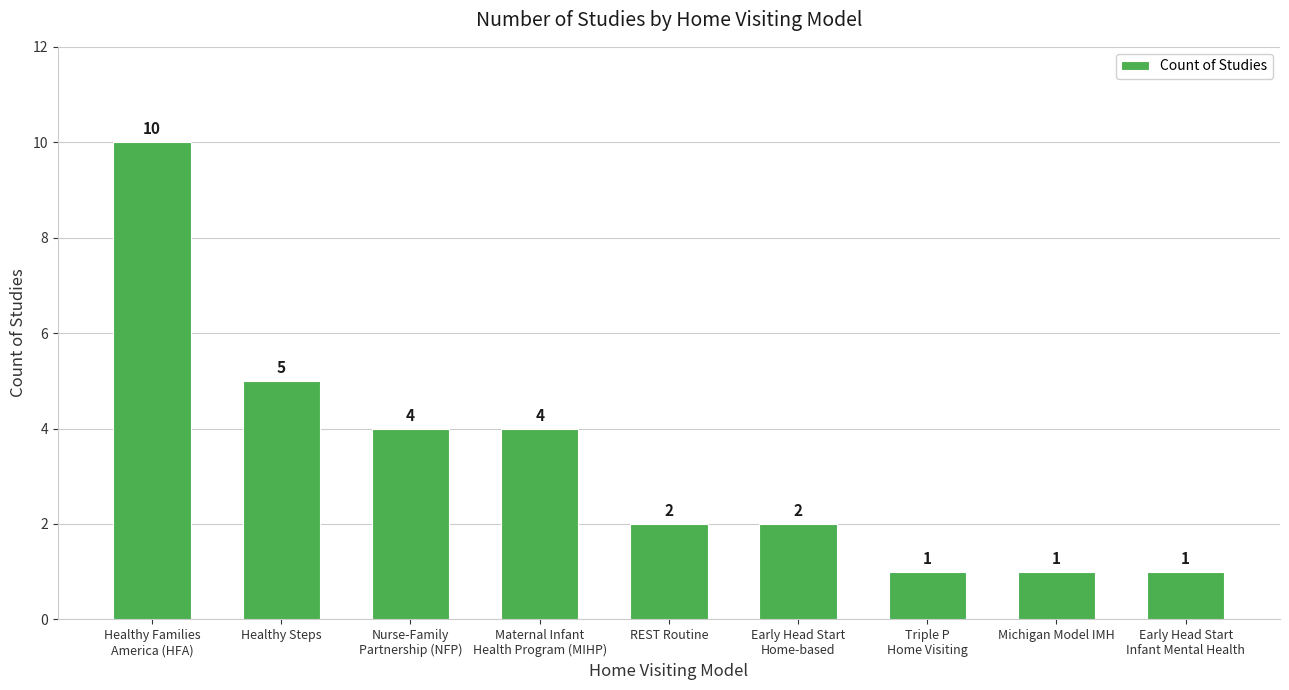

Does the chart contain stacked bars?

No